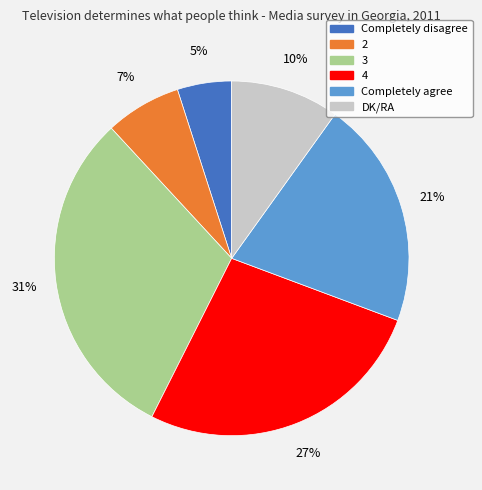

How many segments does this pie chart have?

6